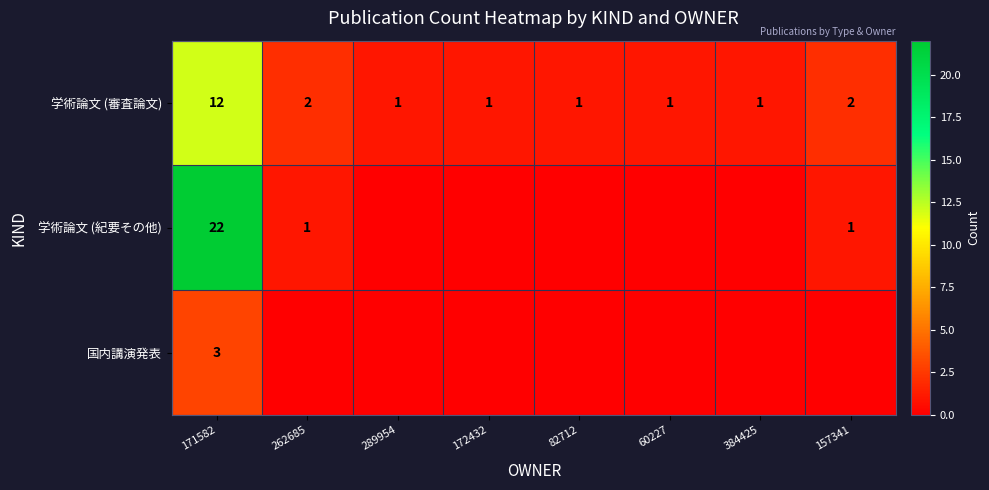

At how many categories does at least one series exceed 5?

1